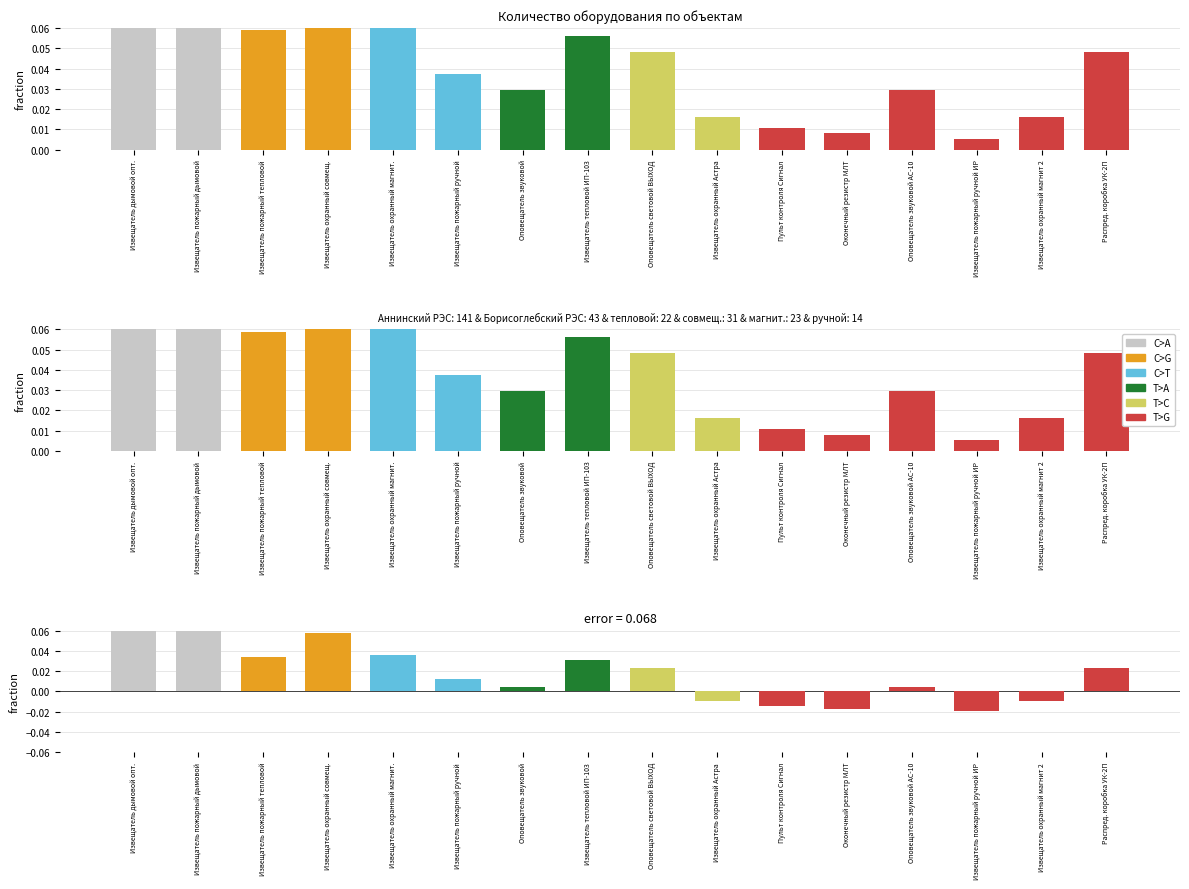

What value does the data have at Извещатель дымовой опт.?

0.4